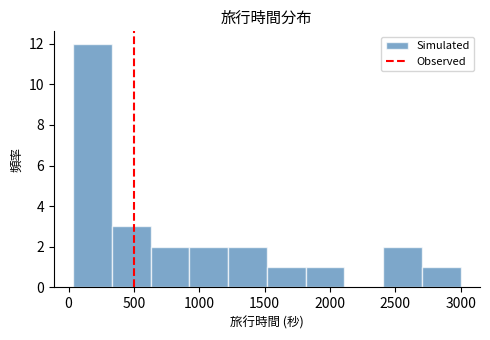

Reading left to right, list every bar in this chart as the range it spans on the x-axis followed by its height. Neither the bar edges nor the heights are printed on the chart, so give them approximately, as read against the axes.

50 to 350: 12
350 to 650: 3
650 to 900: 2
900 to 1200: 2
1200 to 1500: 2
1500 to 1800: 1
1800 to 2100: 1
2100 to 2400: 0
2400 to 2700: 2
2700 to 3000: 1